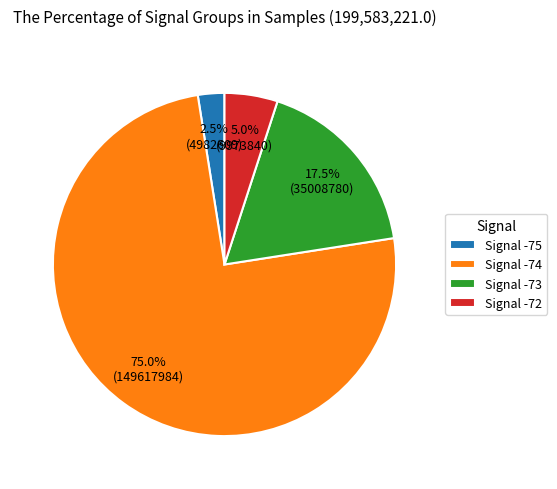

What percentage do Signal -75 and Signal -72 together represent?

7.5%